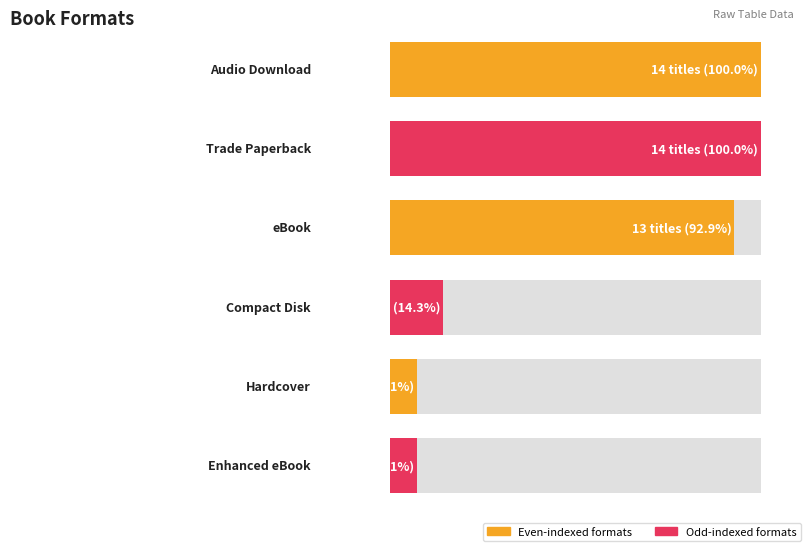

What is the difference between the second highest and second lowest values?

13